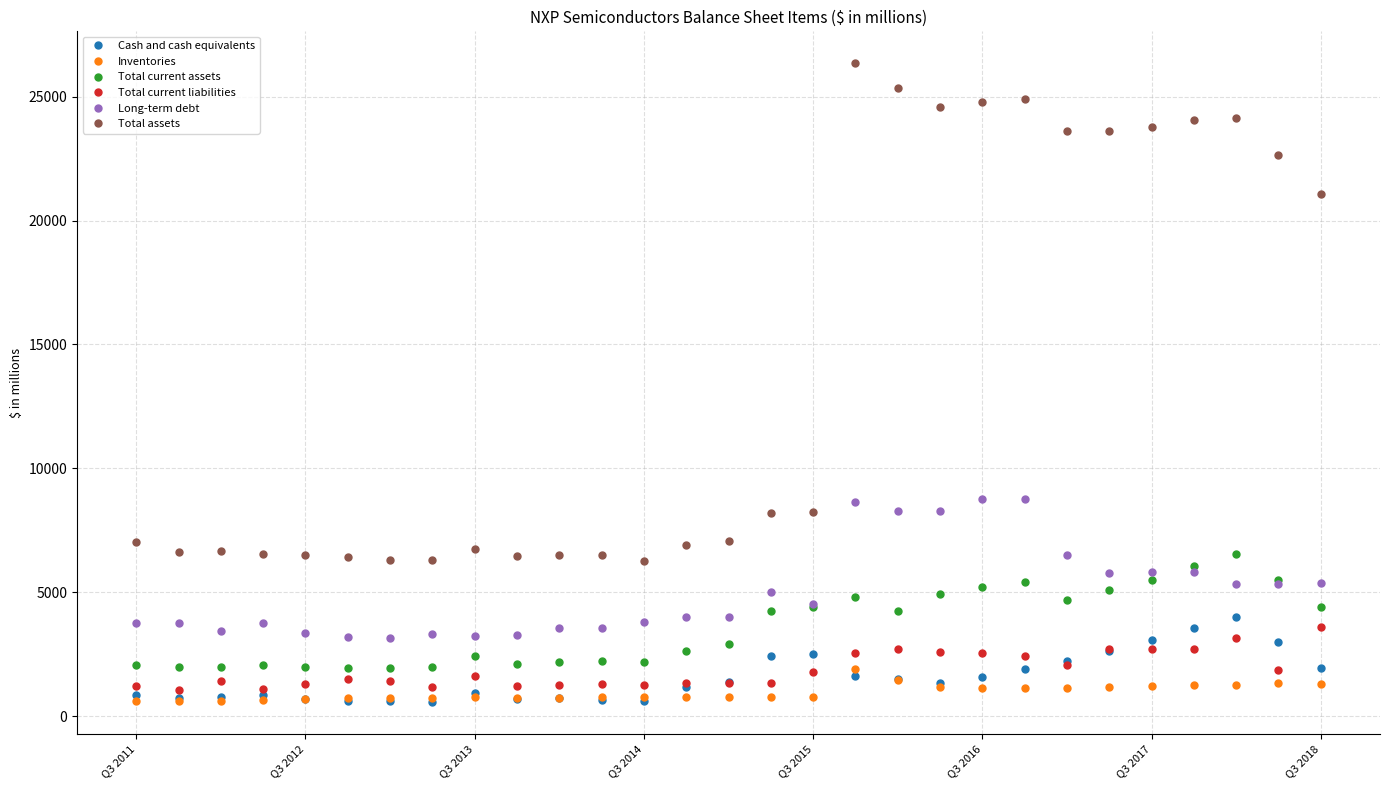

What is the smallest value displayed?

569